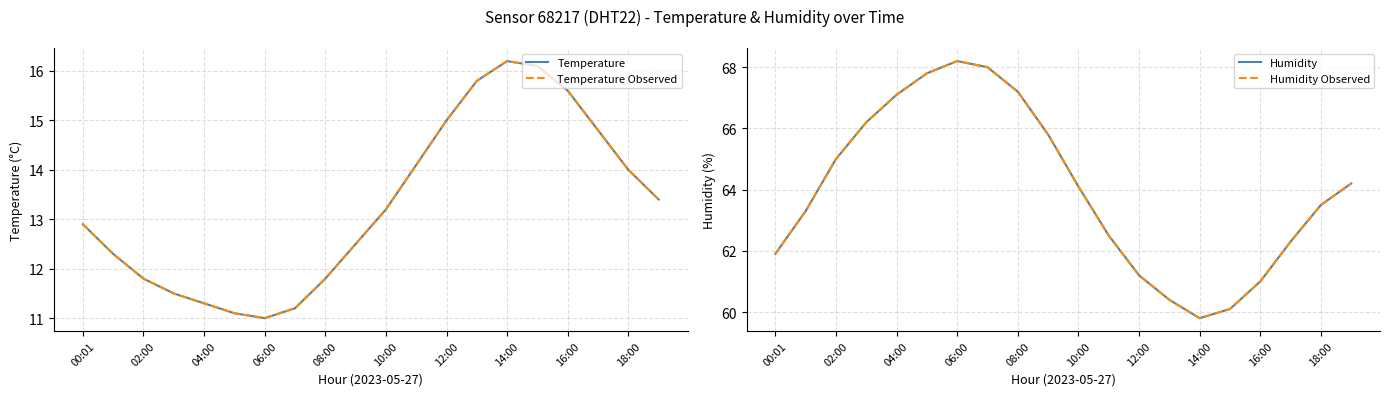

True or false: Humidity Observed and Temperature cross at least once.

False